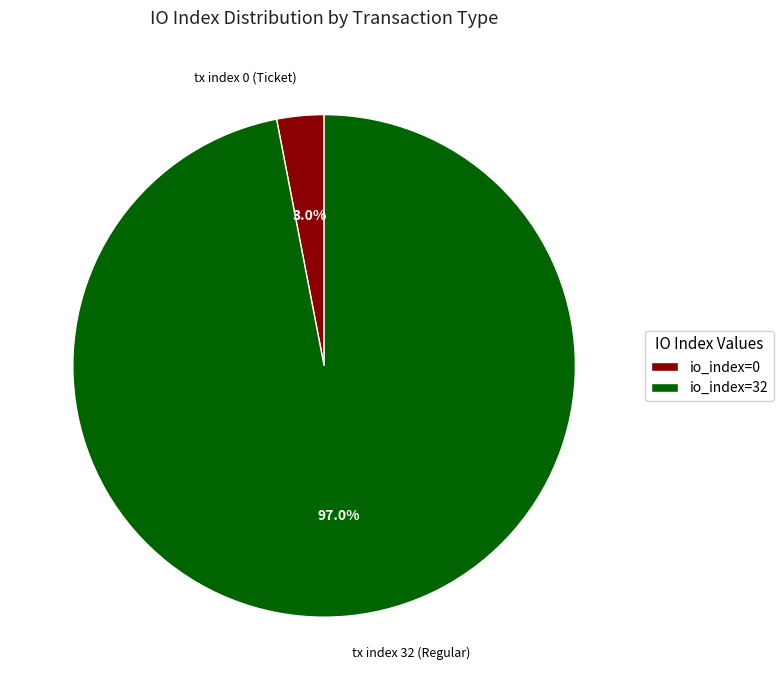

Between tx index 32 (Regular) and tx index 0 (Ticket), which is larger?

tx index 32 (Regular)